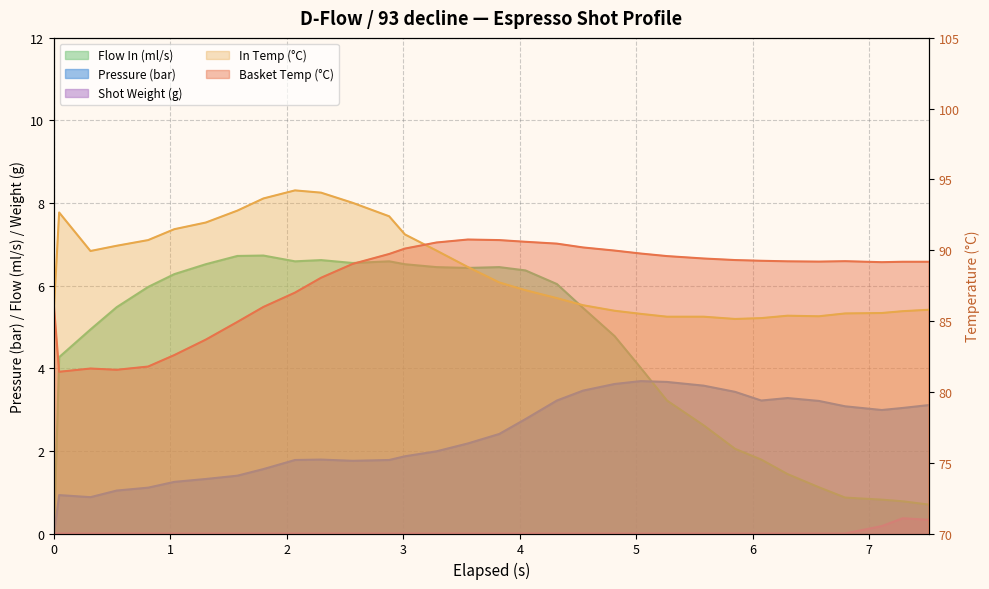

What is the label of the 21st point from the left?

4.813